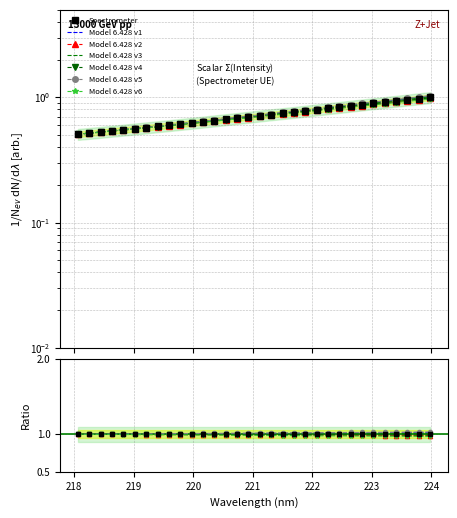

Does the chart have visible grid lines?

Yes